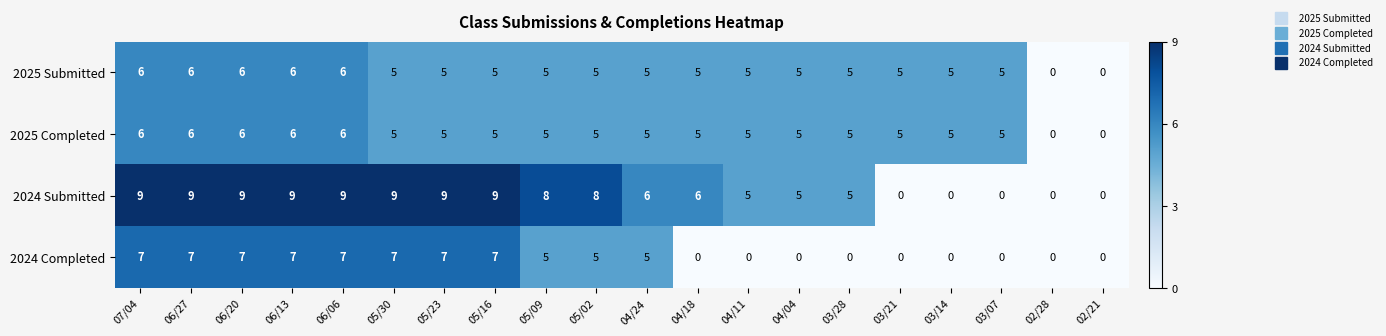

How many positive values does the 2024 Completed series have?

11